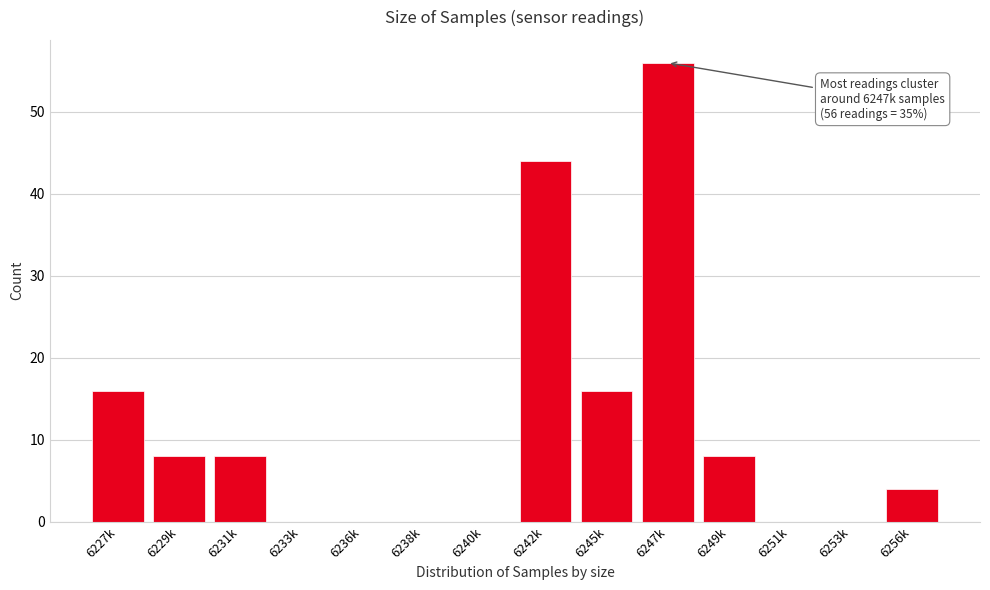

Reading left to right, list all the values displayed in this chart.

6227k=16	6229k=8	6231k=8	6233k=0	6236k=0	6238k=0	6240k=0	6242k=44	6245k=16	6247k=56	6249k=8	6251k=0	6253k=0	6256k=4